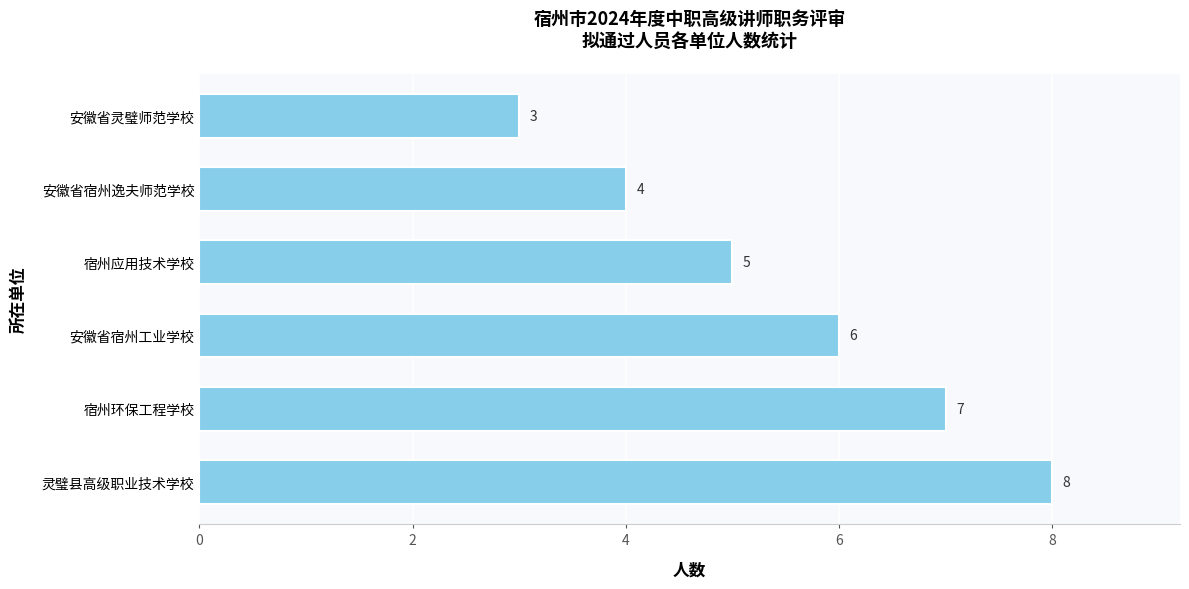

Rank the categories by value from highest to lowest.

灵璧县高级职业技术学校, 宿州环保工程学校, 安徽省宿州工业学校, 宿州应用技术学校, 安徽省宿州逸夫师范学校, 安徽省灵璧师范学校